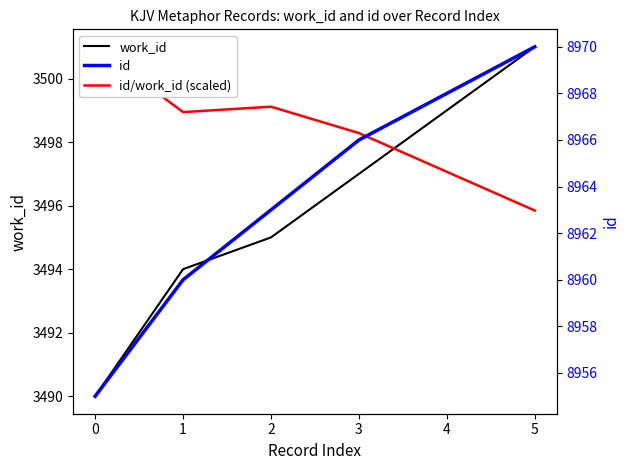

True or false: work_id and id intersect in this chart.

False